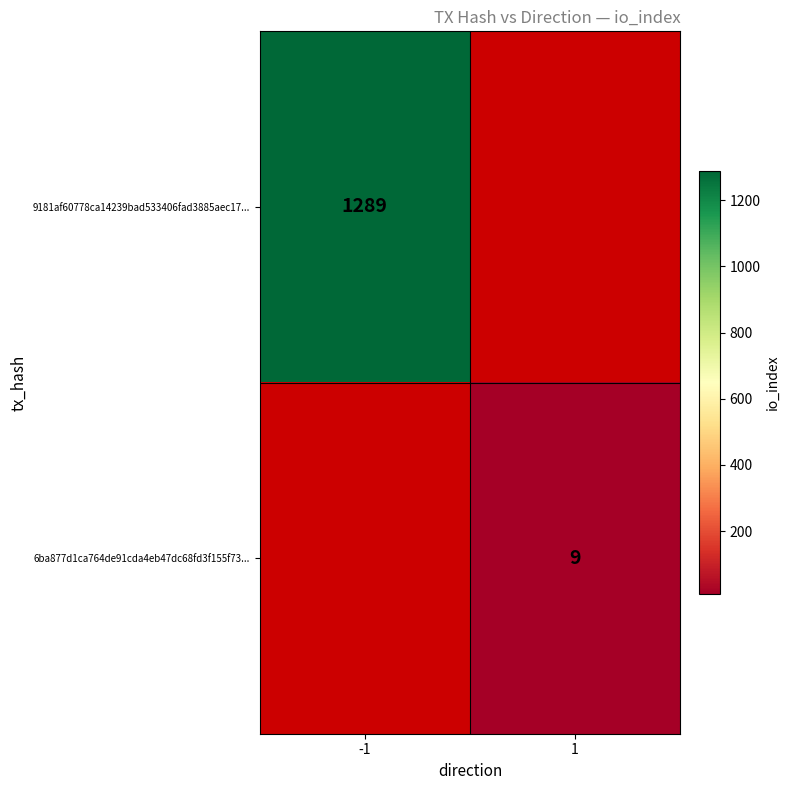

Is it true that 9181af60778ca14239bad533406fad3885aec17... equals 1289 at -1?

True